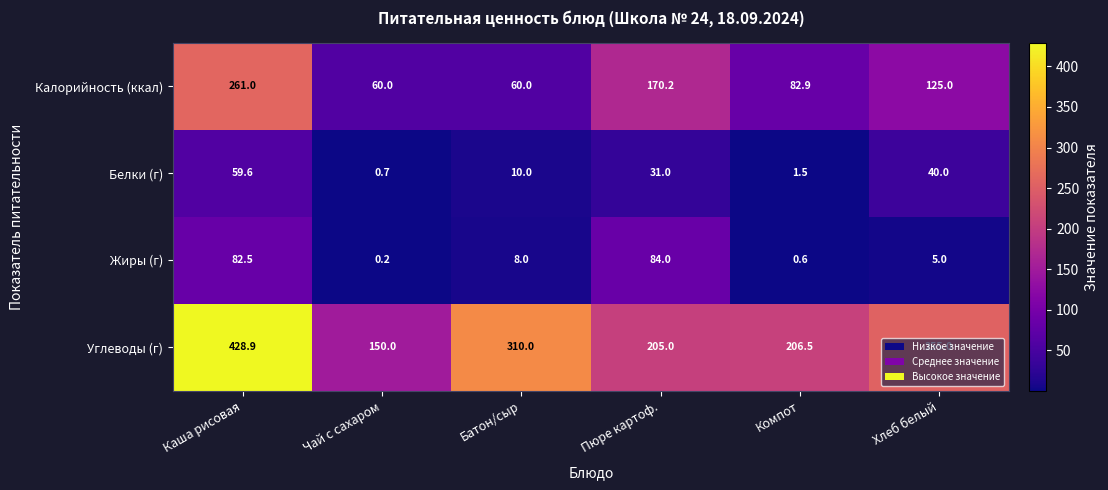

At which category is the sum across all series the highest?

Каша рисовая